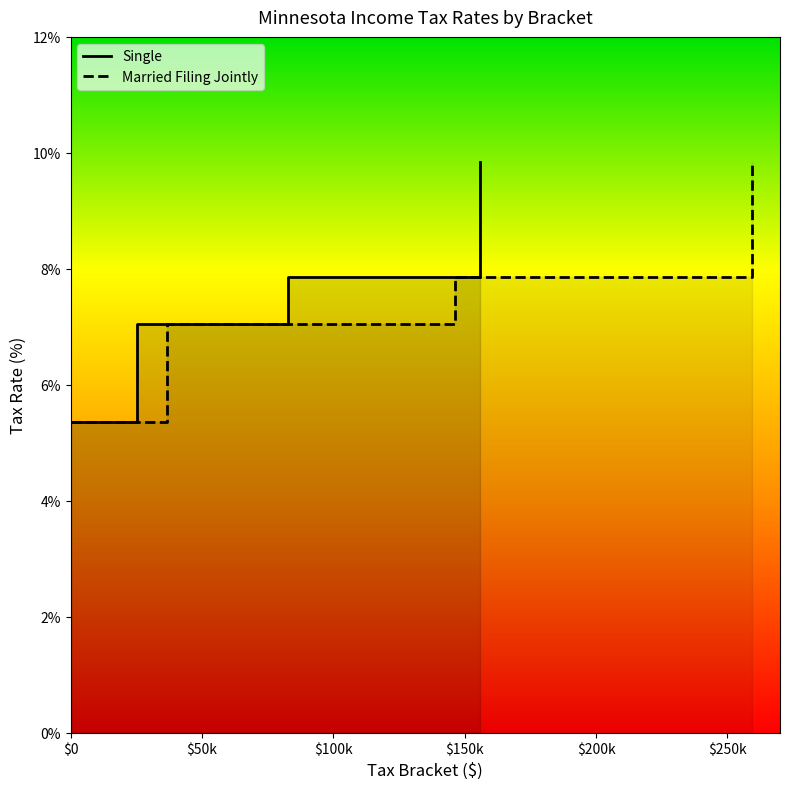

True or false: Single has more than 0 points higher than both neighbors.

False